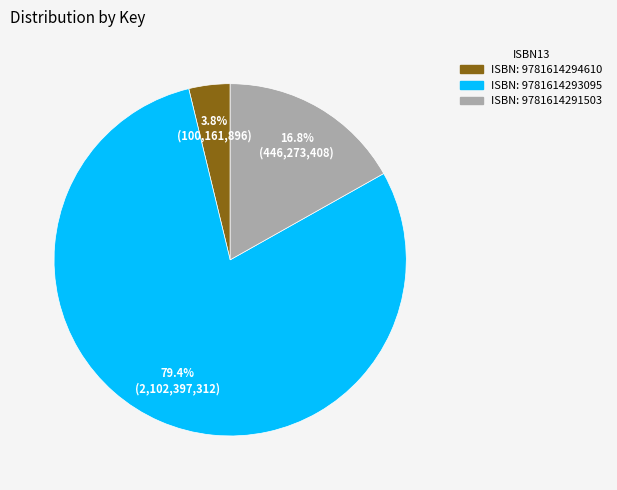

How many slices are in this pie chart?

3